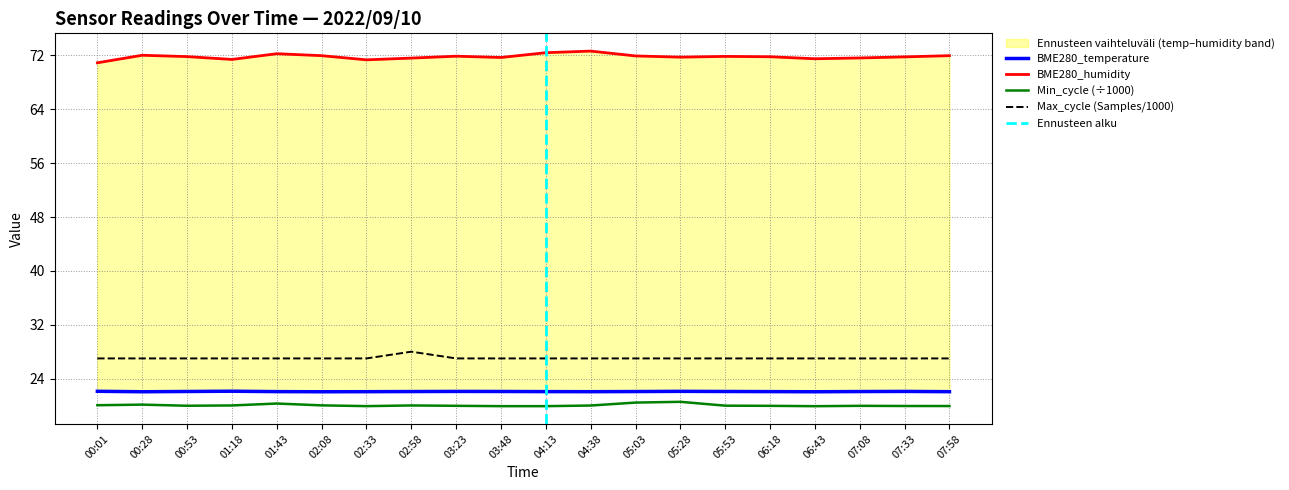

Which label corresponds to the smallest value in the chart?

06:43